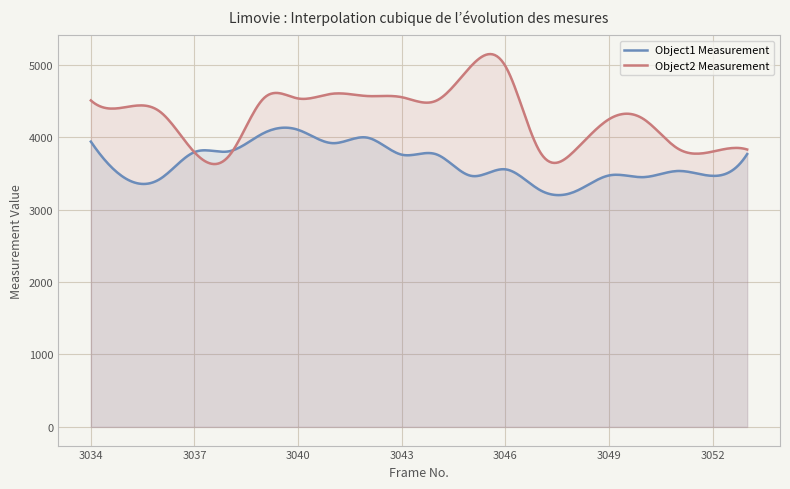

Which series has the widest spread of values?

Object2 Measurement